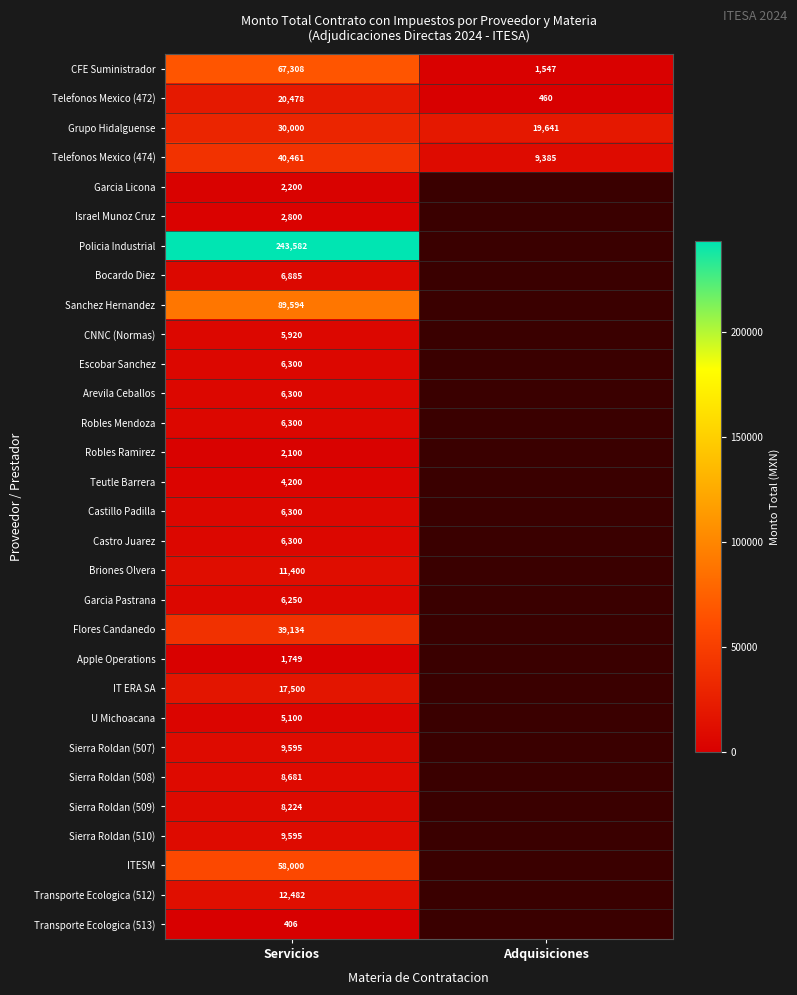

At how many categories does at least one series exceed 214077?

1